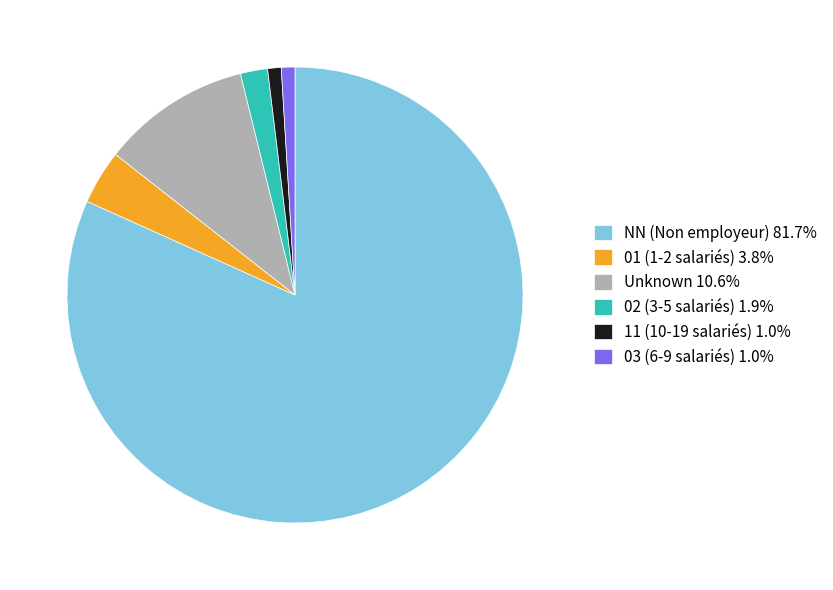

Do 01 (1-2 salariés) 3.8% and NN (Non employeur) 81.7% together represent more than half of the pie?

Yes